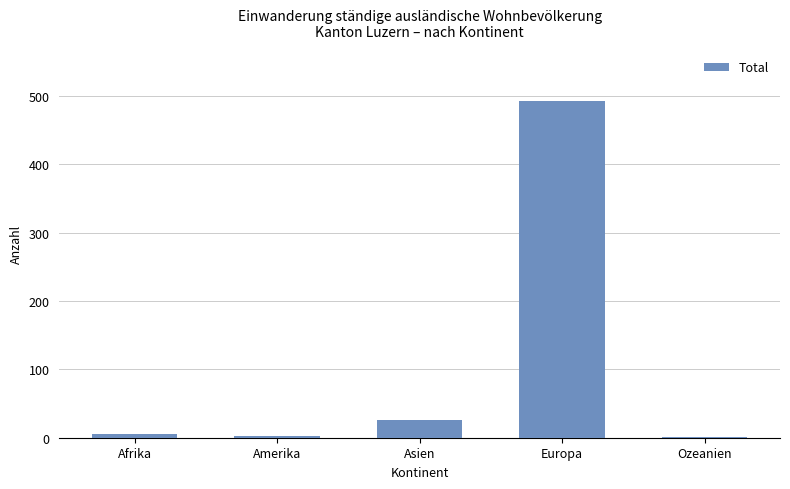

Count the number of data series in this chart.

1